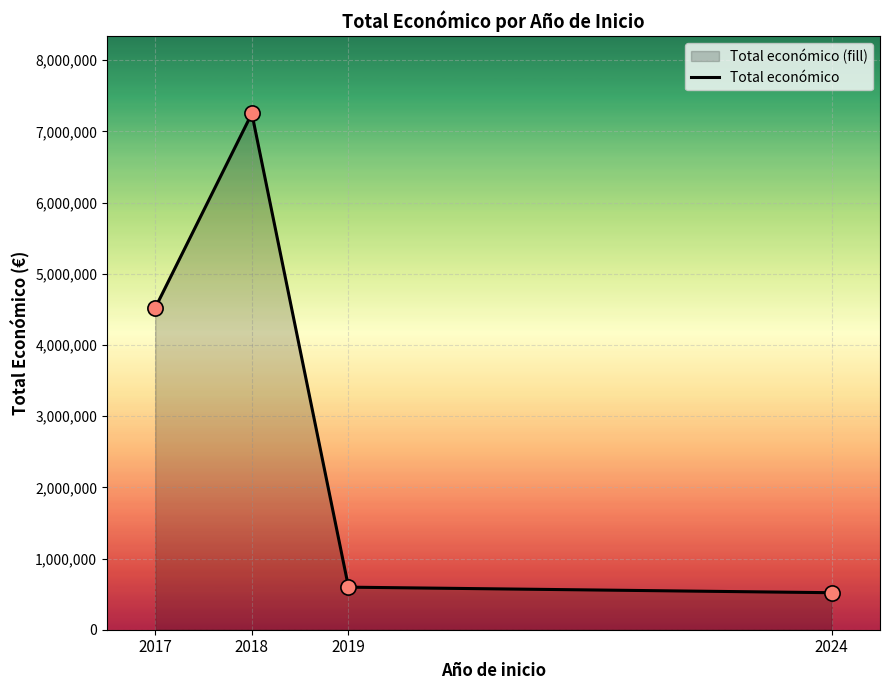

What is the ratio of the value at 2019 to the value at 2017?

0.1